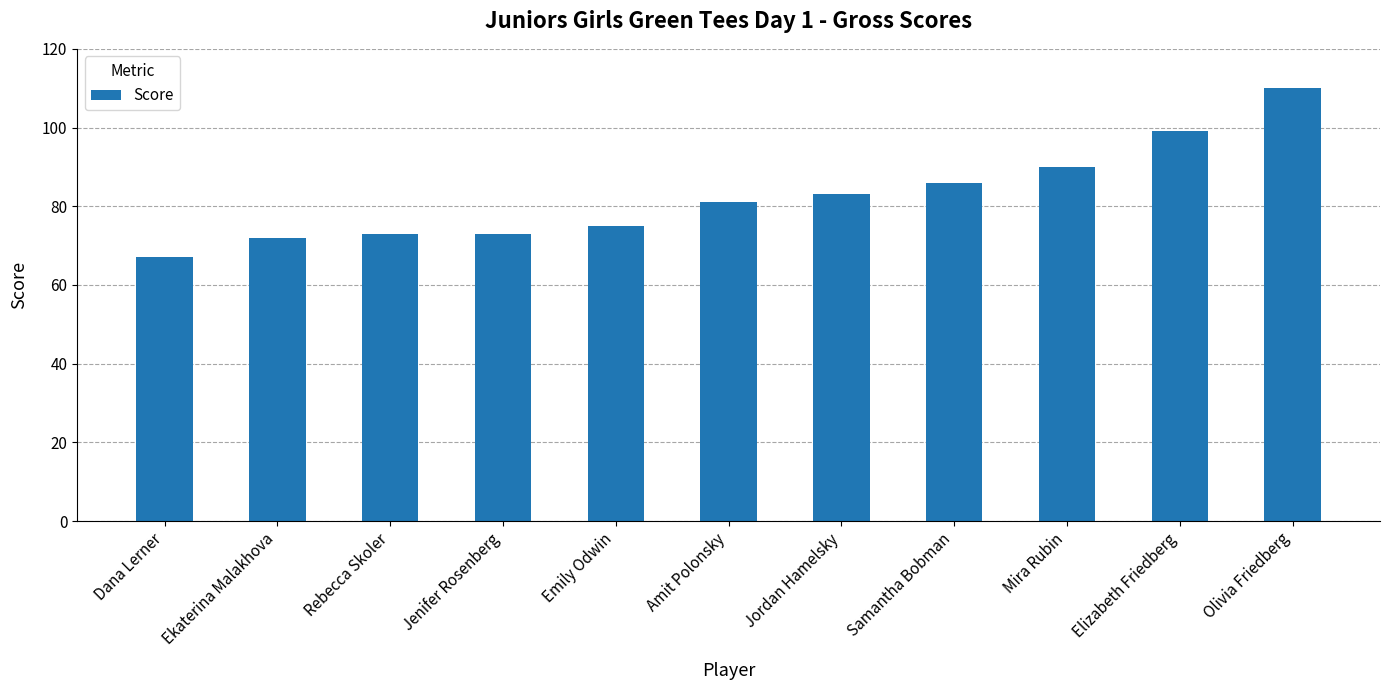

What is the sum of the values at Amit Polonsky and Emily Odwin?

156